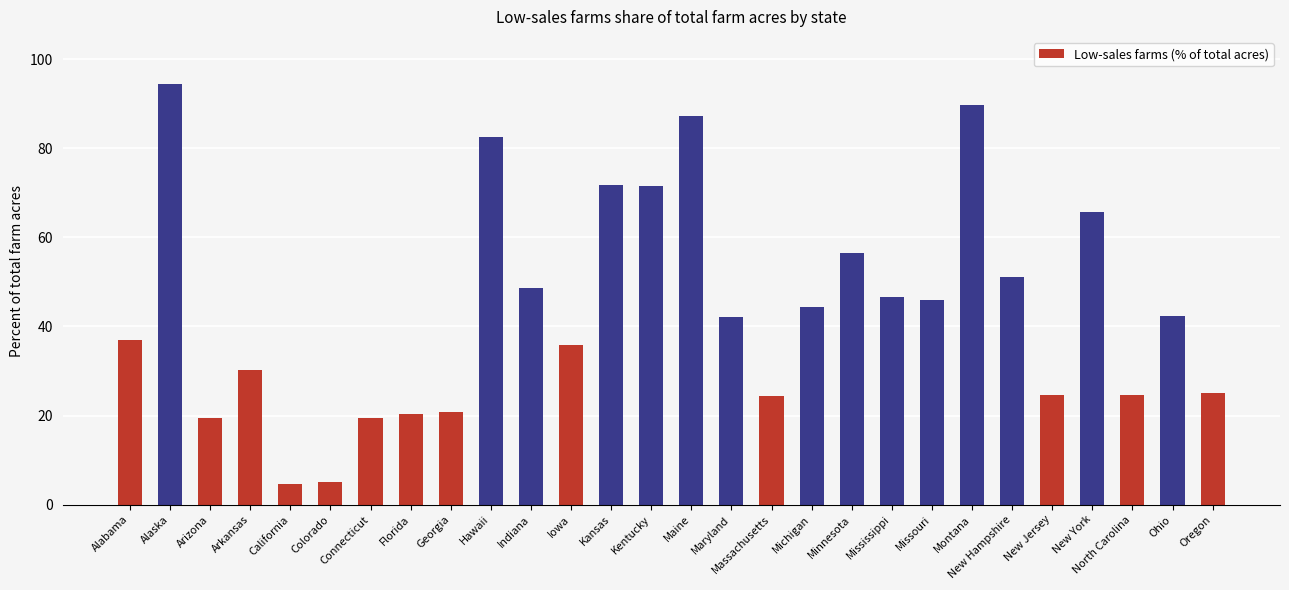

Approximately how many times larger is the value at Maine compared to Maryland?

2.1